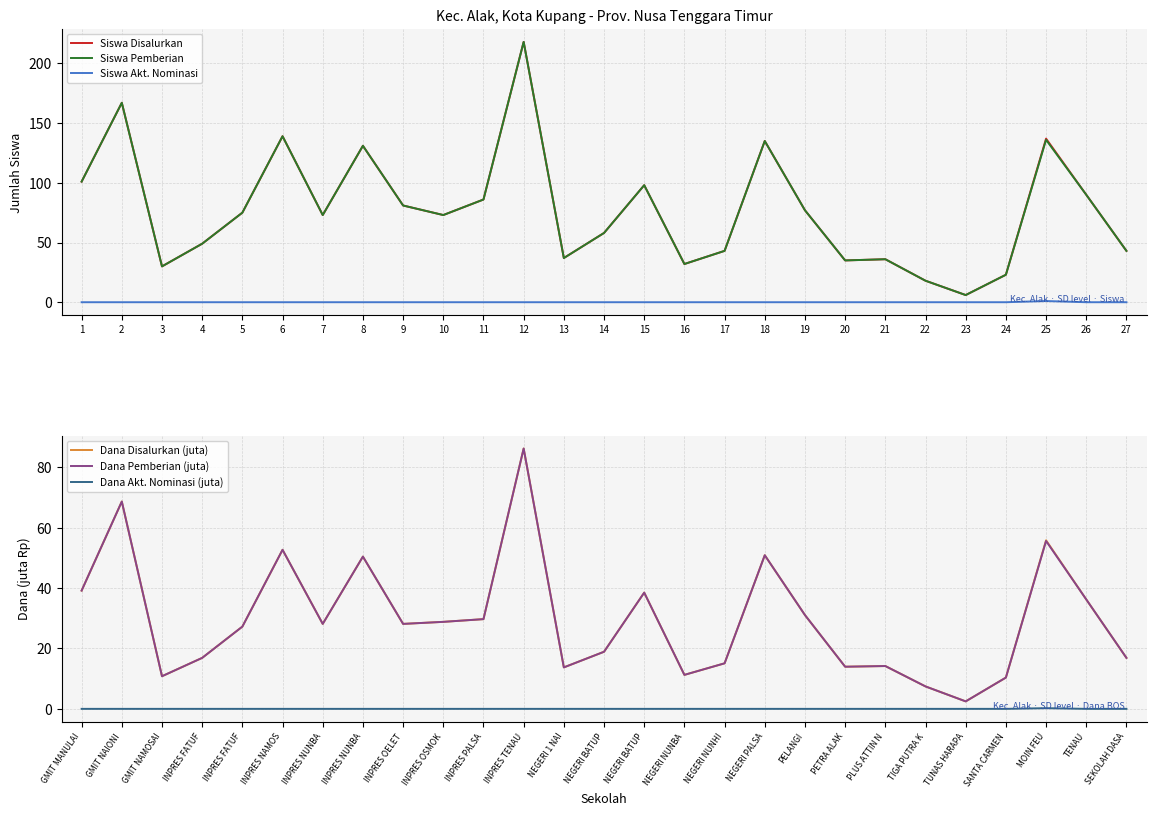

At which label is Siswa Disalurkan closest to 112?

1